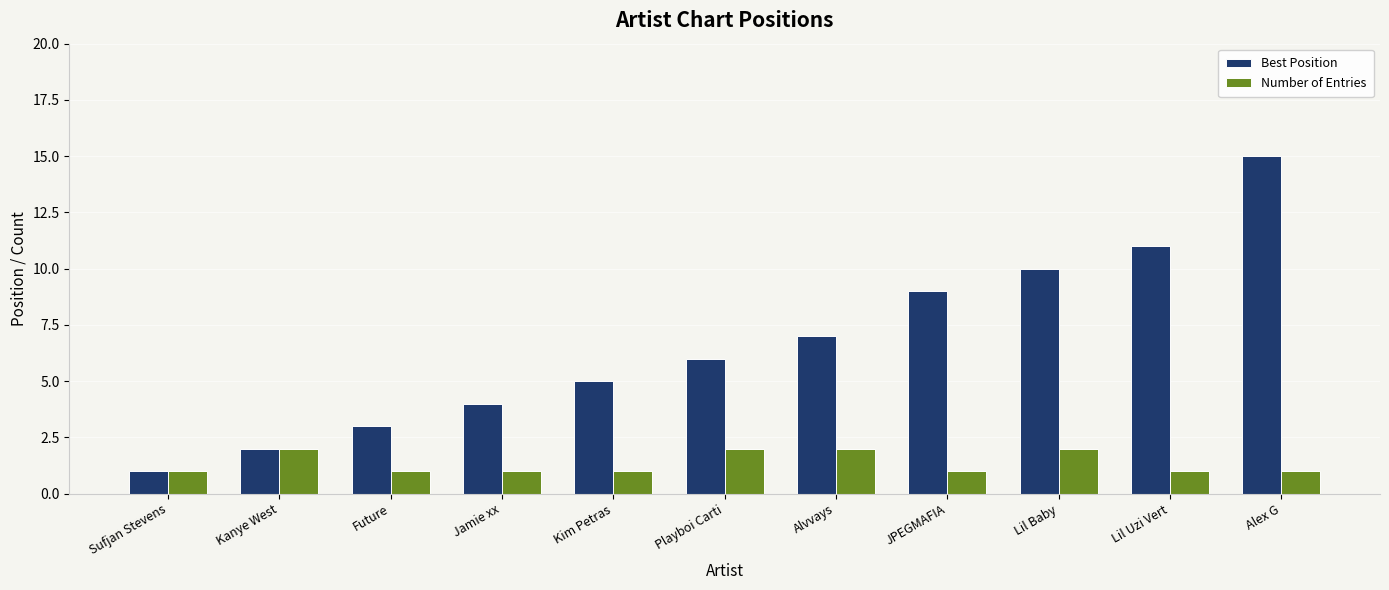

What is the minimum value shown in the chart?

1